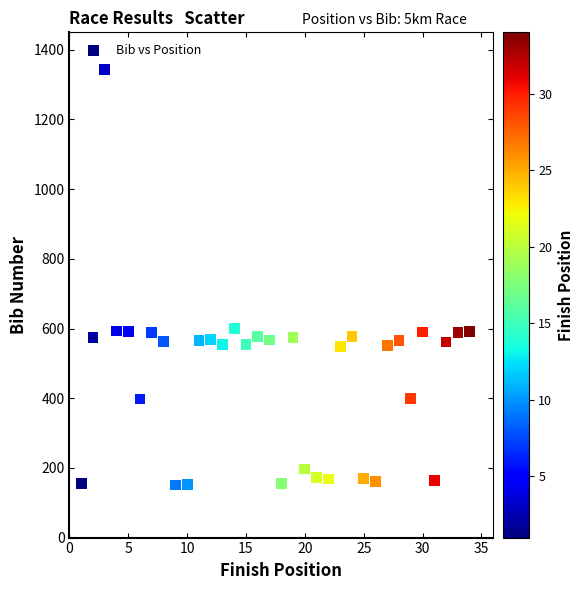

What is the range of Y values (max minus min)?

1193